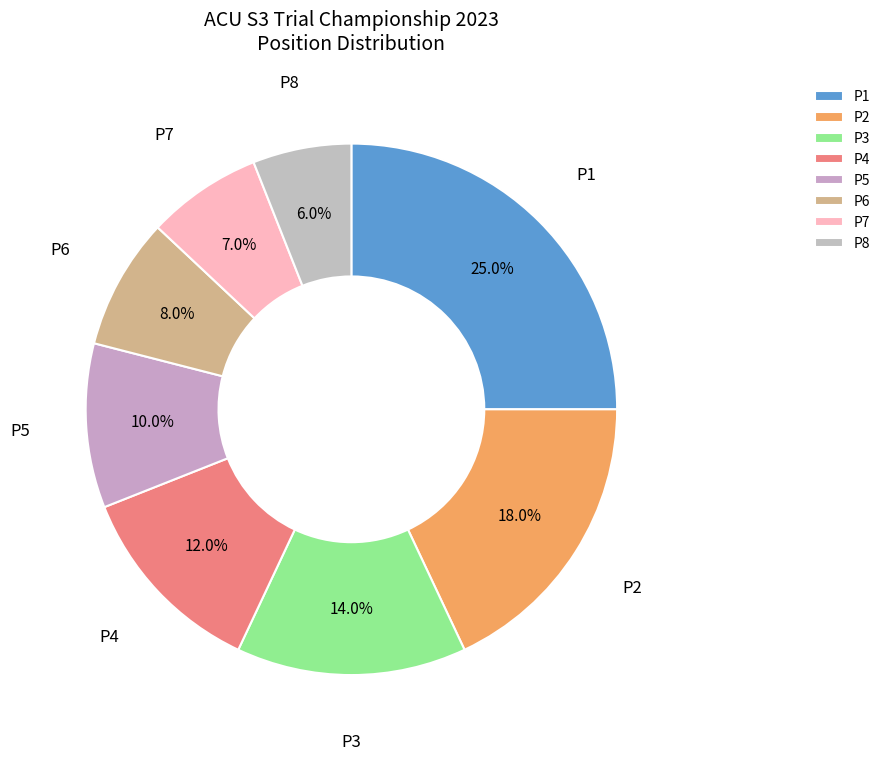

Is there any slice that represents more than half of the pie?

No